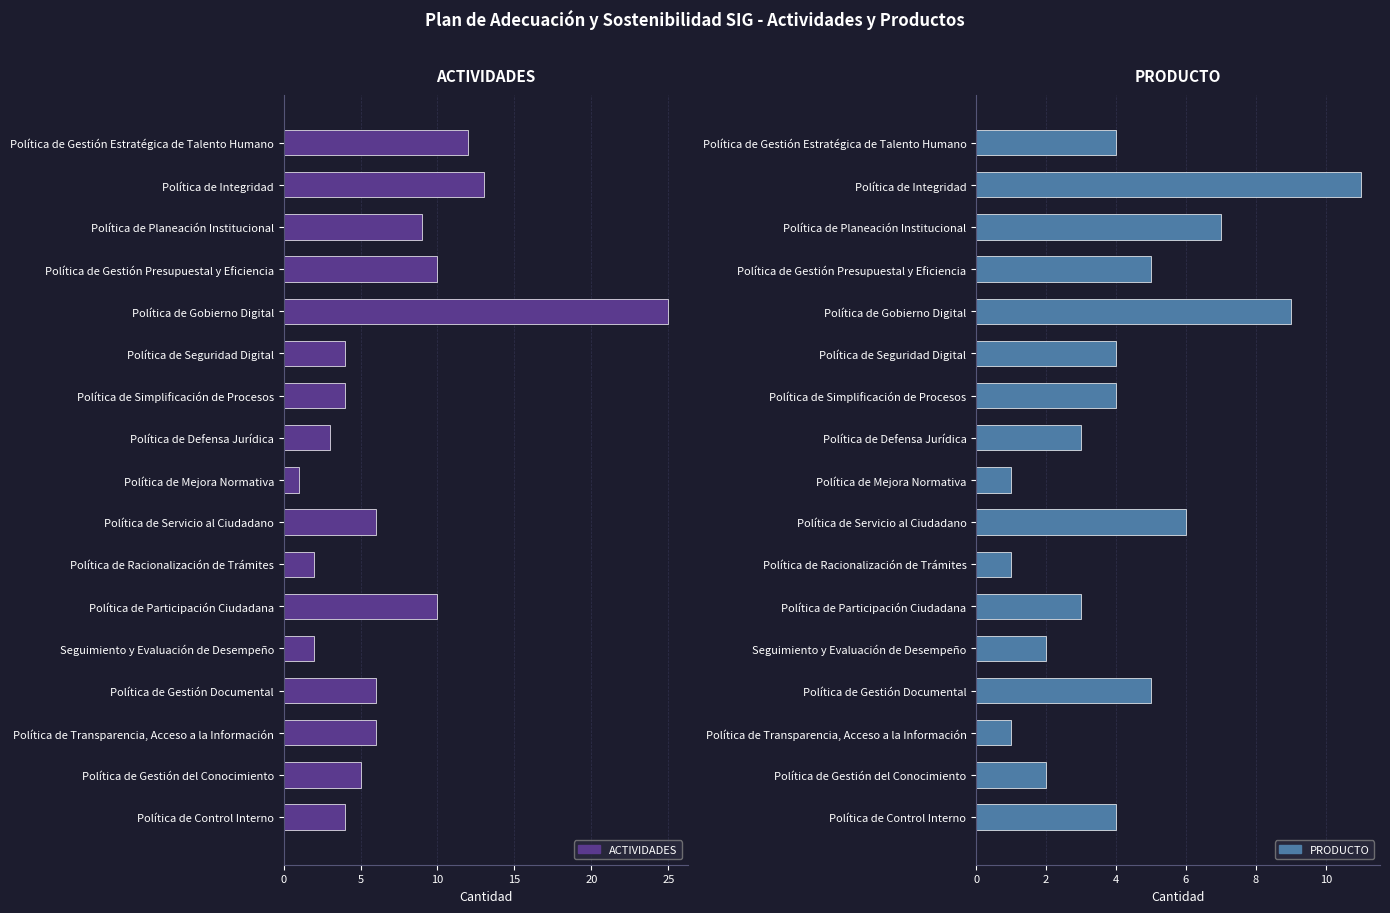

Are the bars grouped side by side (vs. stacked)?

Yes